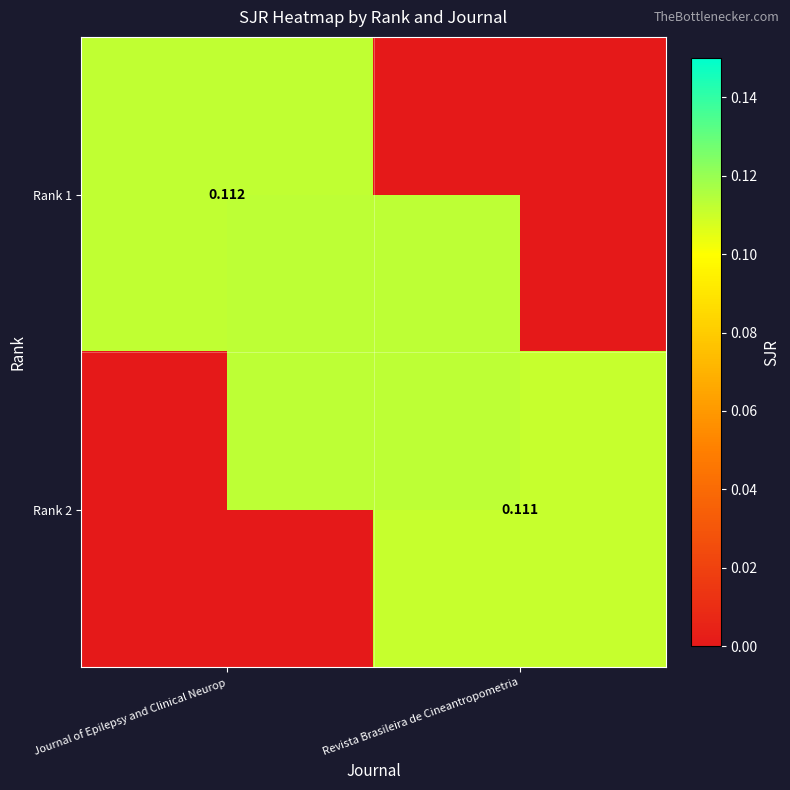

Is the value of Rank 2 at Revista Brasileira de Cineantropometria greater than the value of Rank 1 at Journal of Epilepsy and Clinical Neurop?

No